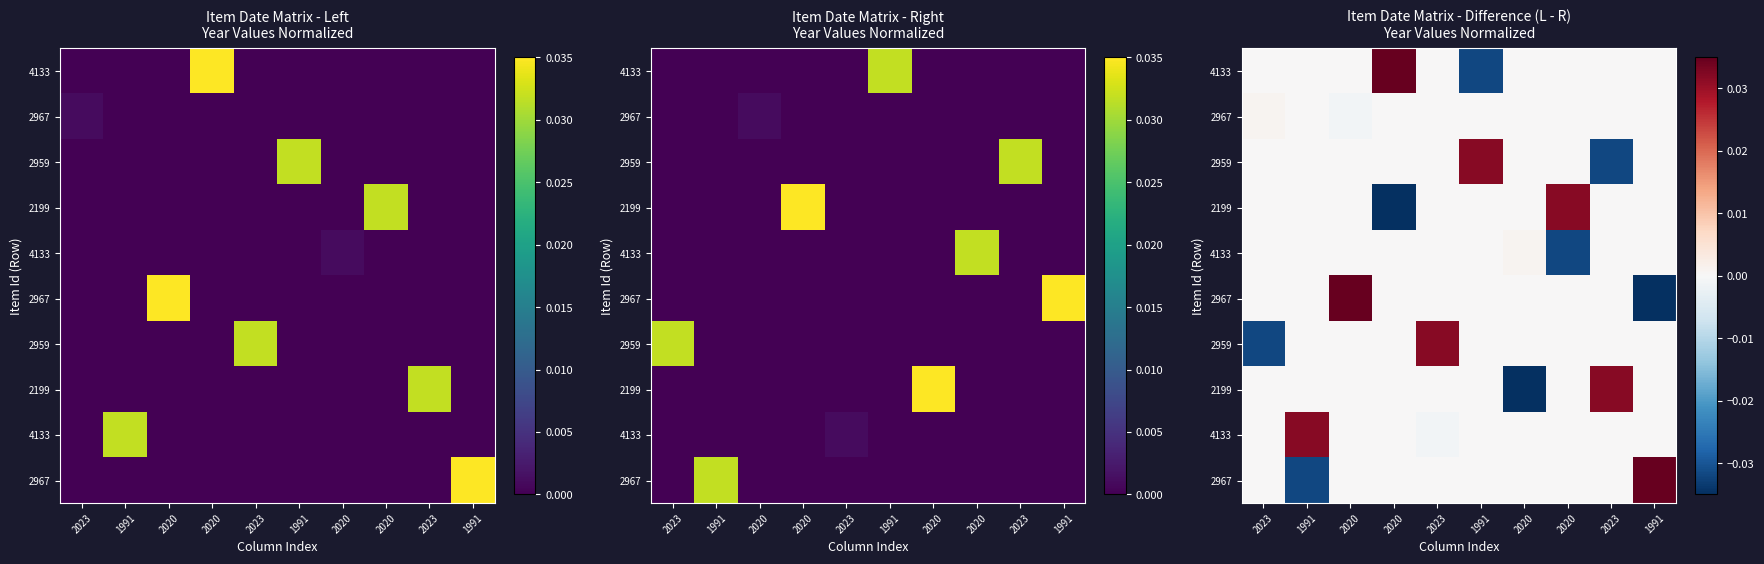

Which has a higher value, 2023 or 1991?

2023